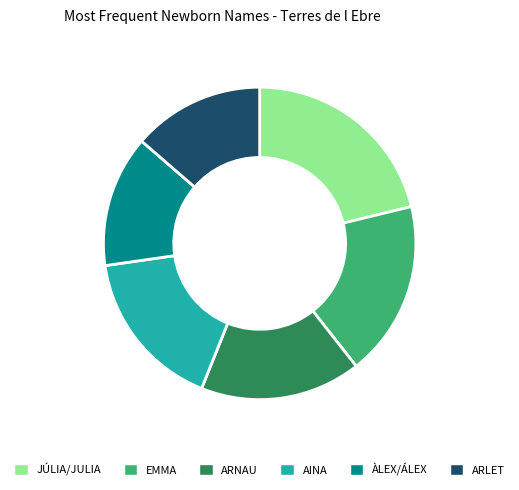

Which slice is the largest?

JÚLIA/JULIA